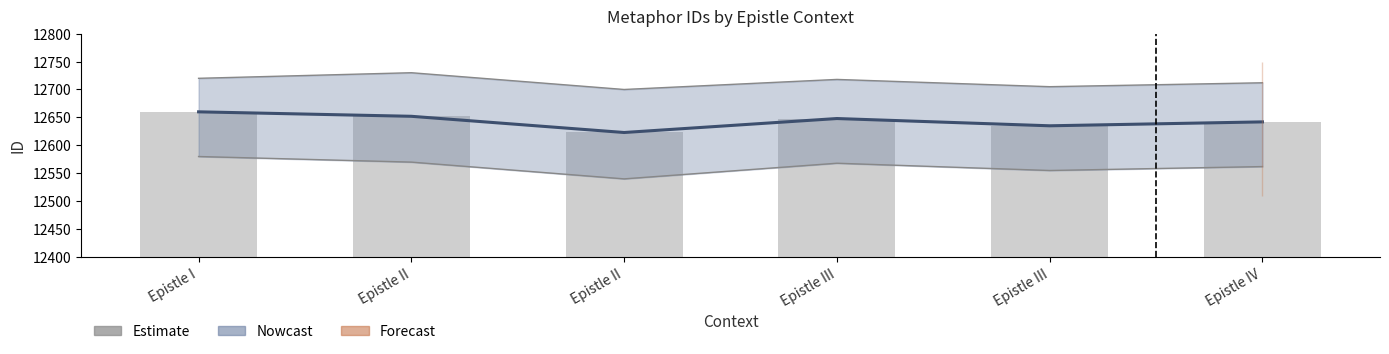

The value at Epistle III is 12635. True or false?

True